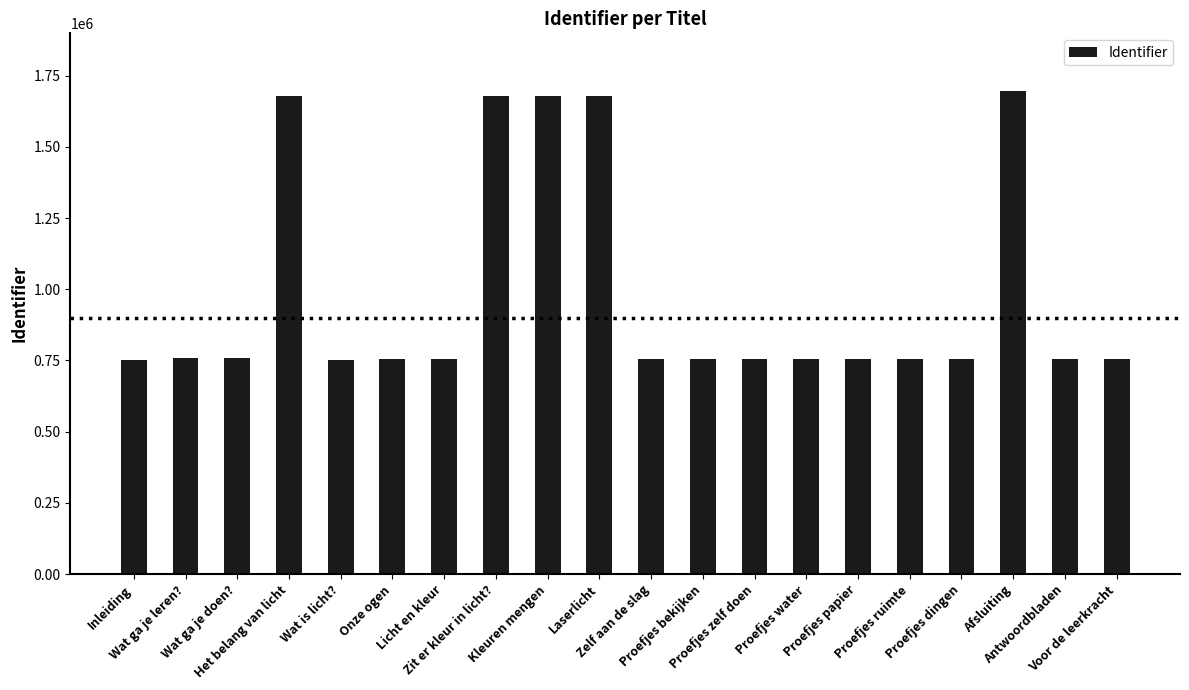

What is the value of the 8th bar from the left?

1677119